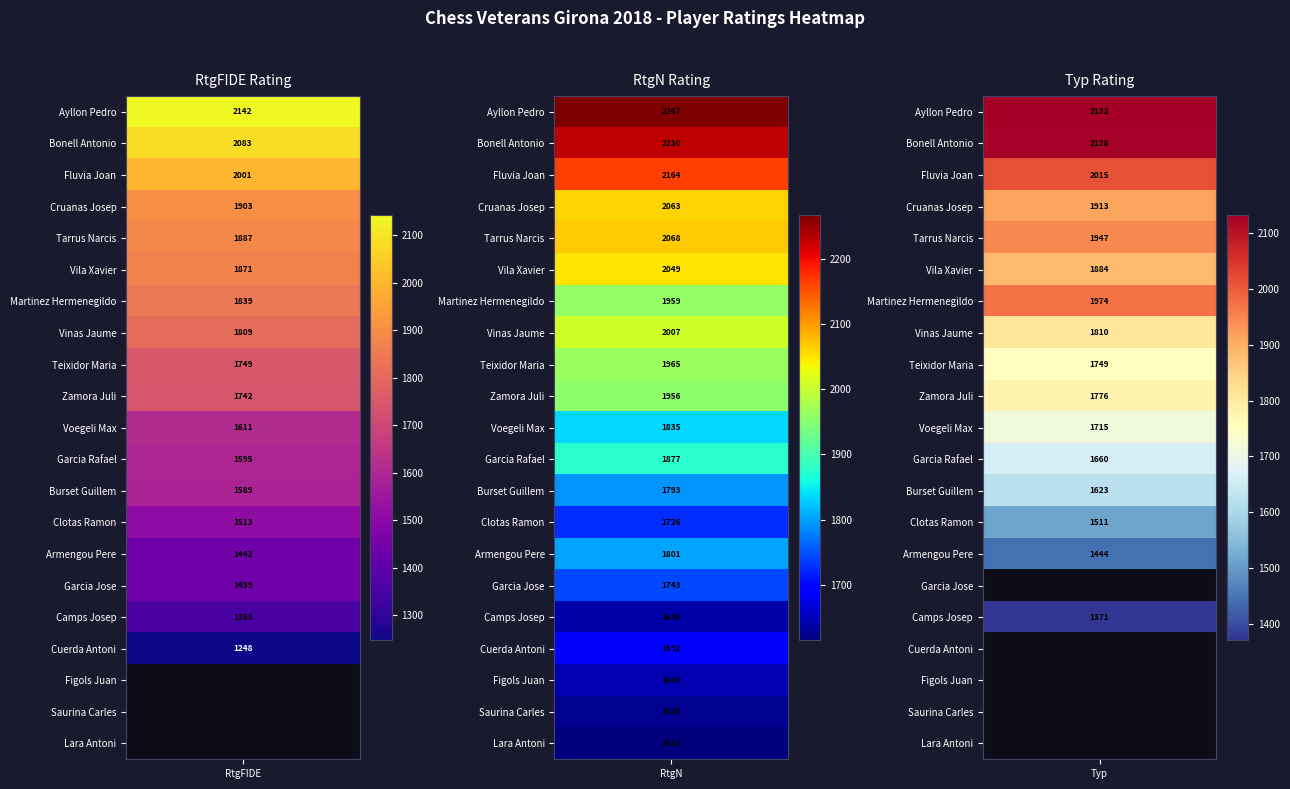

Reading left to right, extract all data points from this chart.

Ayllon Rodriguez Joan Pedro: 2142	2267	2132
Bonell Mitjans Antonio: 2083	2230	2128
Fluvia Frigola Joan: 2001	2164	2015
Cruanas Ruart Josep: 1903	2063	1913
Tarrus Galter Narcis: 1887	2068	1947
Vila Pages Xavier: 1871	2049	1884
Martinez Robles Hermenegildo: 1839	1959	1974
Vinas Serra Jaume: 1809	2007	1810
Teixidor Banus Josep Maria: 1749	1965	1749
Zamora Alarcon Juli: 1742	1956	1776
Voegeli Max: 1611	1835	1715
Garcia Calleja Rafael: 1595	1877	1660
Burset Camps Guillem: 1589	1793	1623
Clotas Marti Ramon: 1513	1726	1511
Armengou Bernal Pere: 1442	1801	1444
Garcia Castany Jose: 1439	1743	0
Camps Torrents Josep: 1353	1640	1371
Cuerda Quintana Antoni: 1248	1692	0
Figols Pujolar Juan: 0	1645	0
Saurina Colomer Carles: 0	1626	0
Lara Perez Antoni: 0	1615	0